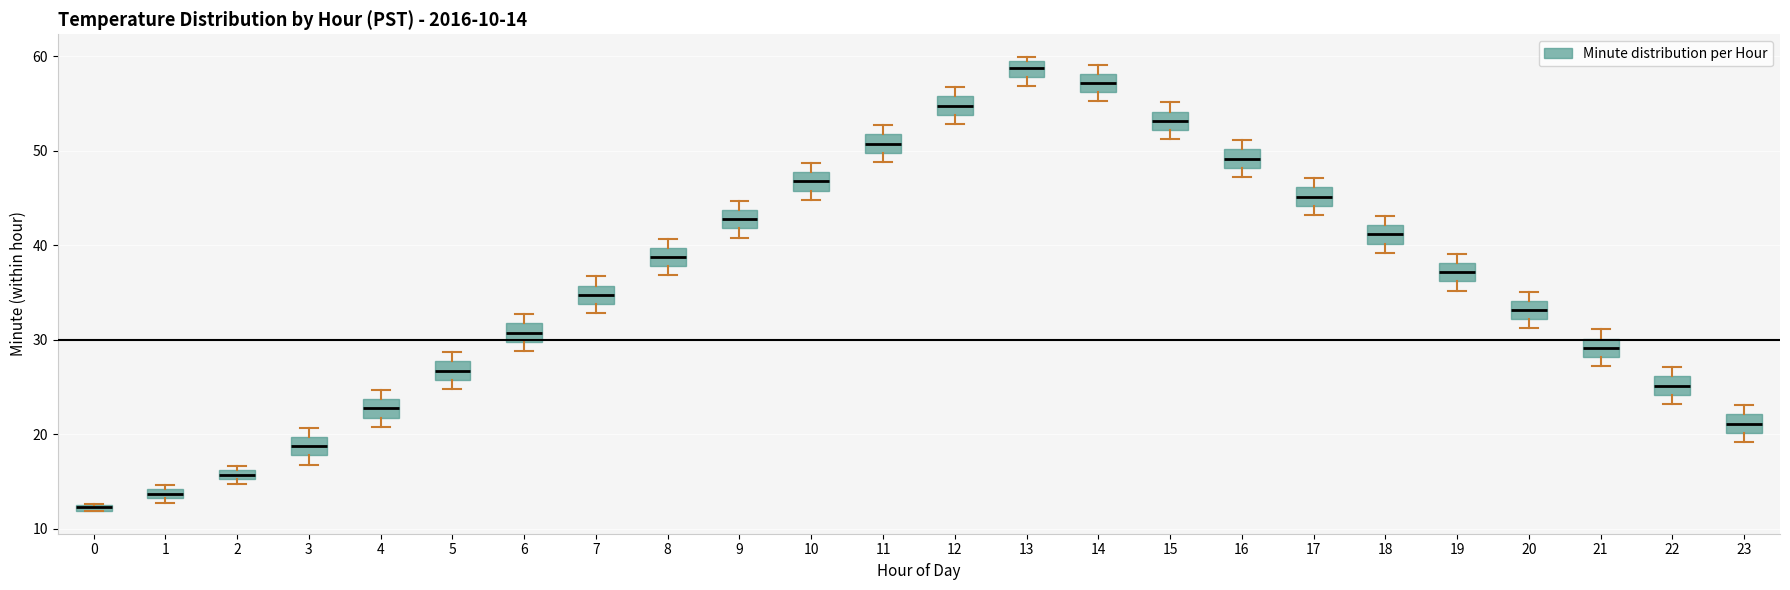

Which box has the highest median line?

13